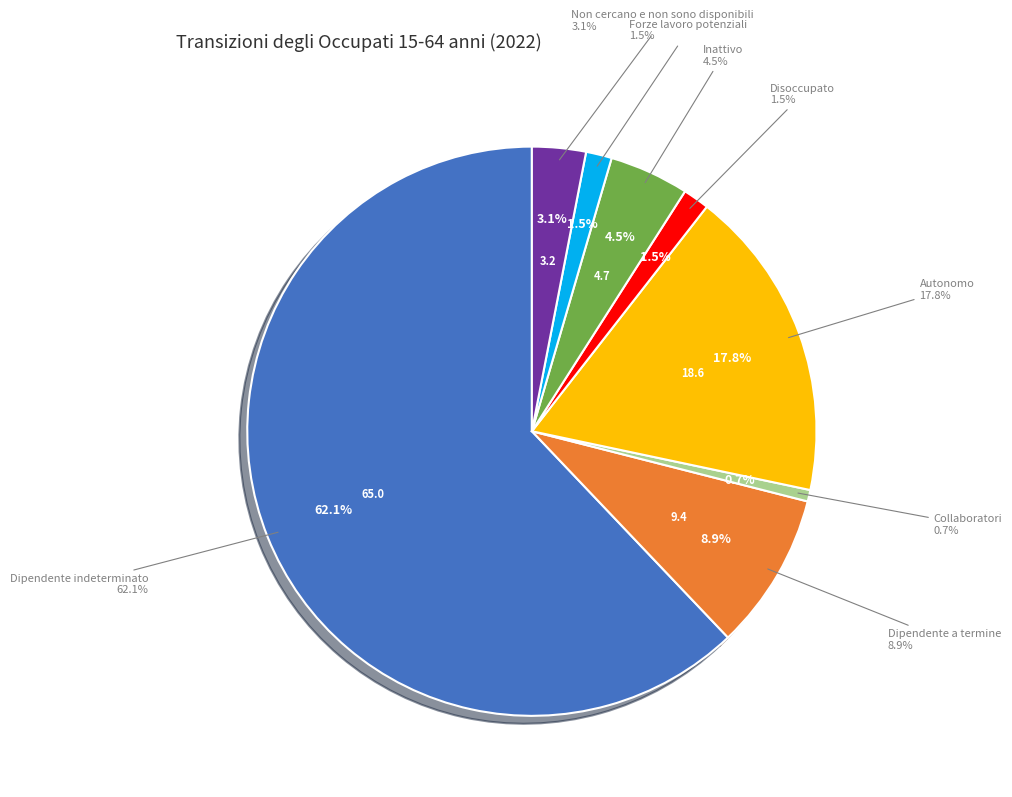

Does any single category account for the majority?

Yes